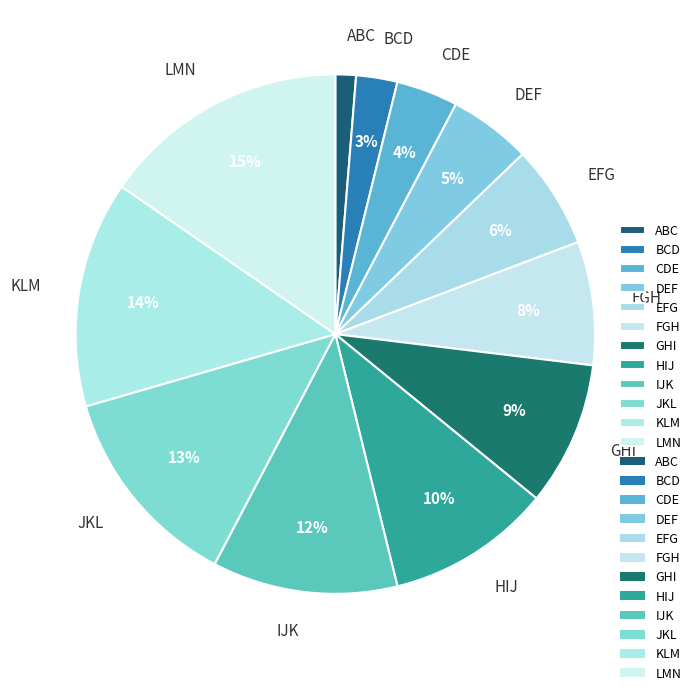

Combined, do GHI and FGH account for over 50%?

No